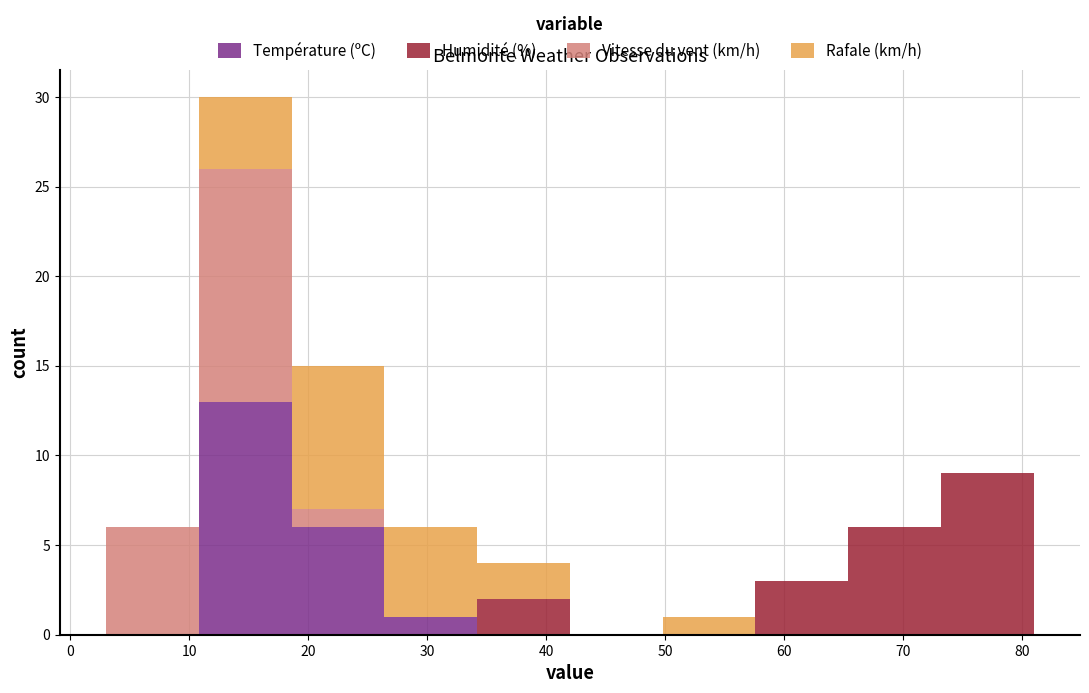

Reading left to right, list every stacked bar in this chart as the range it spans on the x-axis followed by its total height. Neither the bar edges nor the heights are printed on the chart, so give them approximately, as read against the axes.

3.0 to 10.8: 6
10.8 to 18.6: 30
18.6 to 26.4: 15
26.4 to 34.2: 6
34.2 to 42.0: 4
42.0 to 49.8: 0
49.8 to 57.6: 1
57.6 to 65.4: 3
65.4 to 73.2: 6
73.2 to 81.0: 9